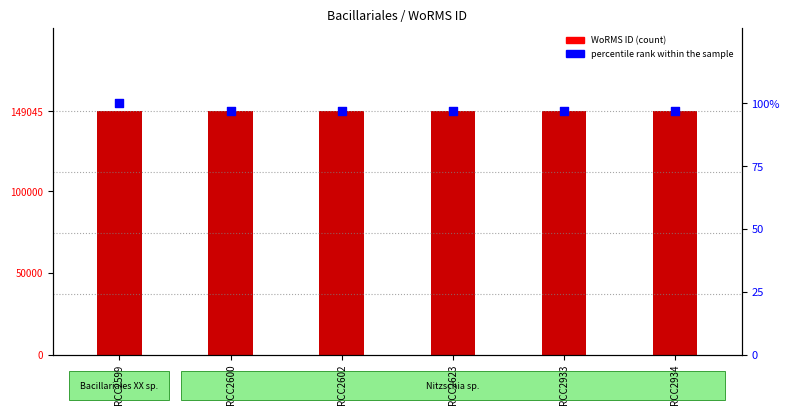

Which series has the largest total across all categories?

WoRMS ID